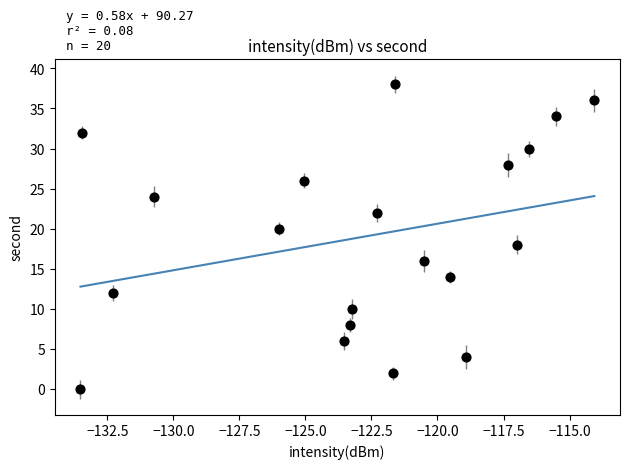

What is the range of Y values (max minus min)?

38